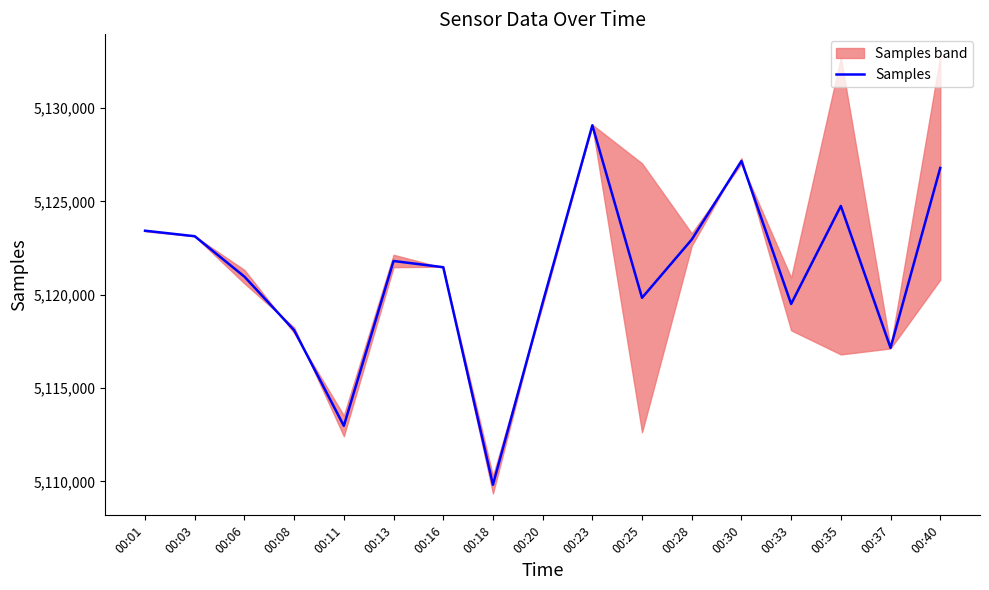

What is the sum of all values?

87058592